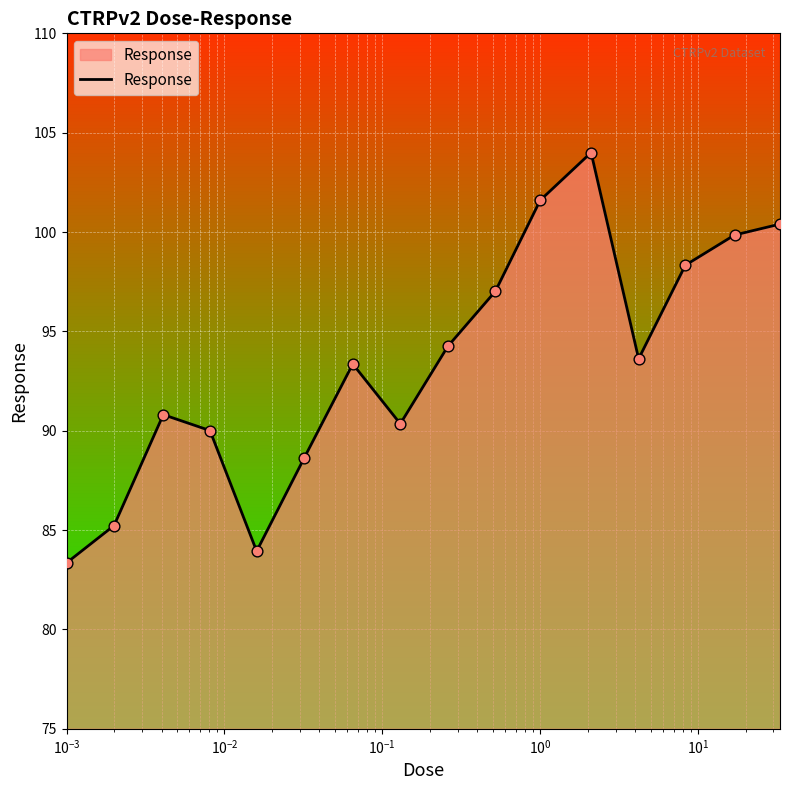

Is this an area chart (filled region under the line)?

Yes